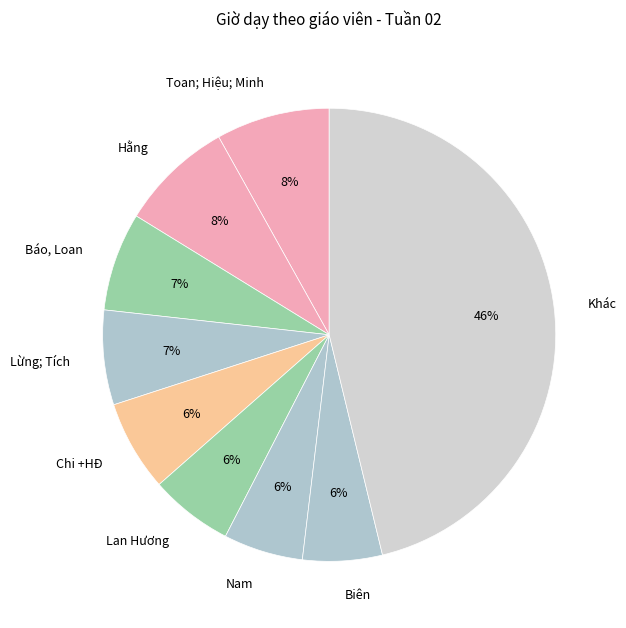

To the nearest percent, what percentage of the pie is Biên?

6%